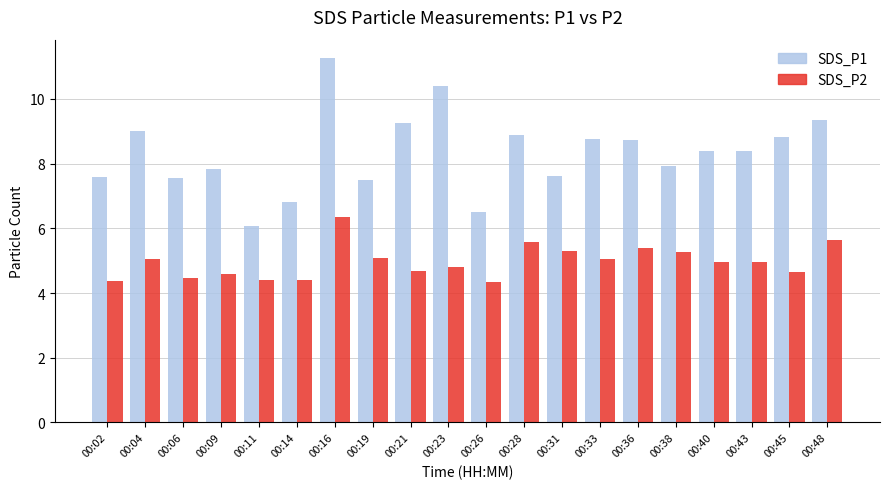

Rank the series at 00:38 from lowest to highest value.

SDS_P2, SDS_P1